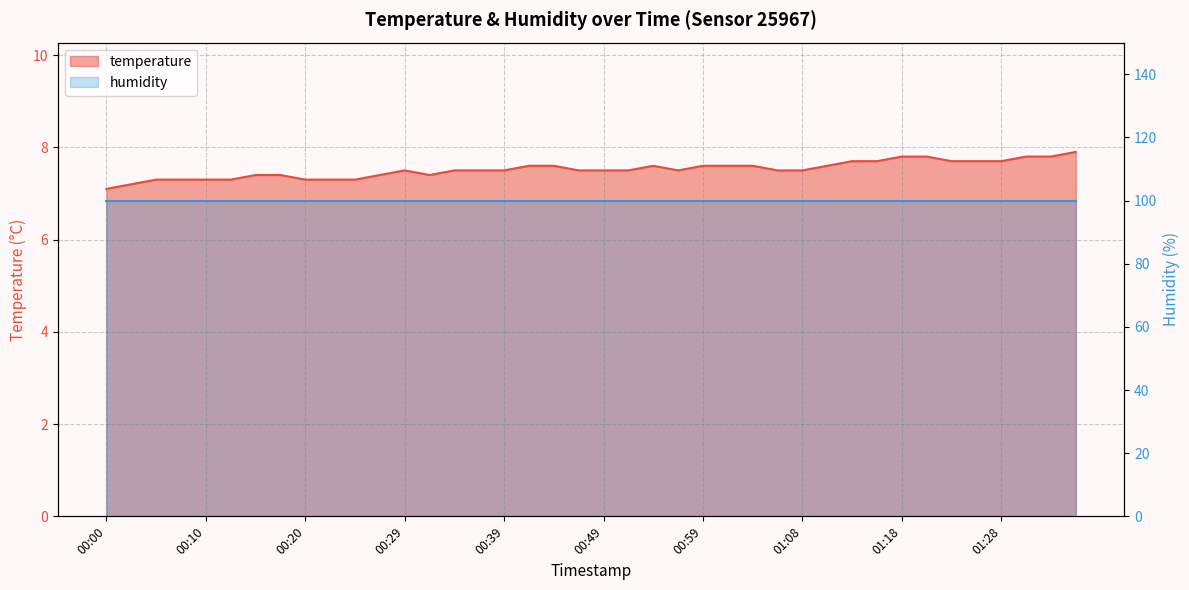

The chart shows a value of 11.2 at 00:51. True or false?

False